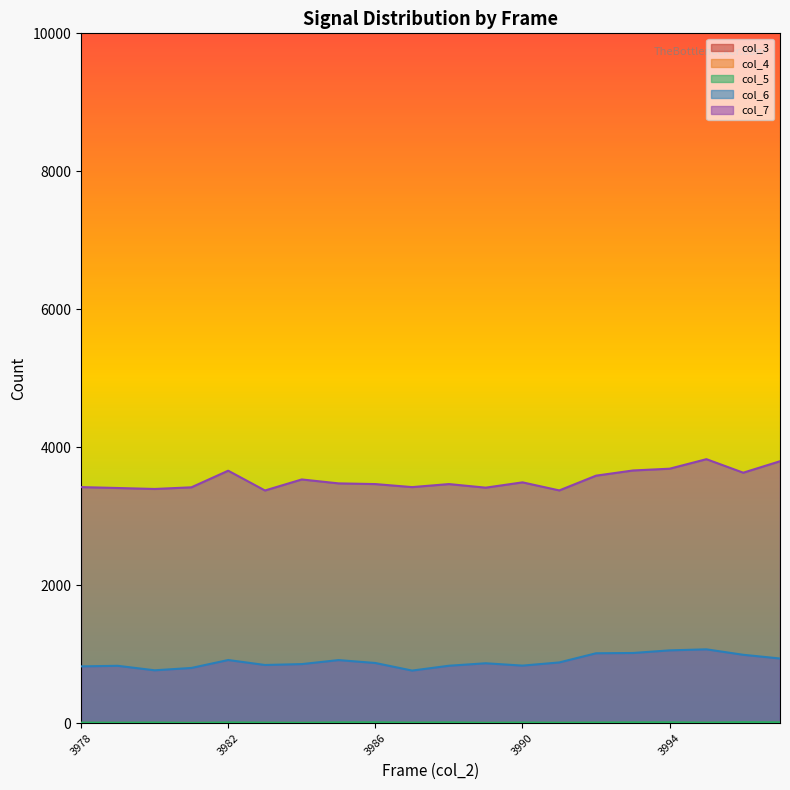

At which category is the sum across all series the highest?

3995